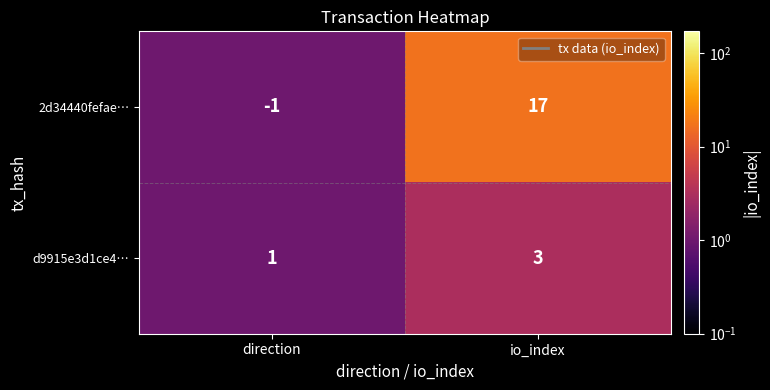

Which category has the highest value across all series?

io_index